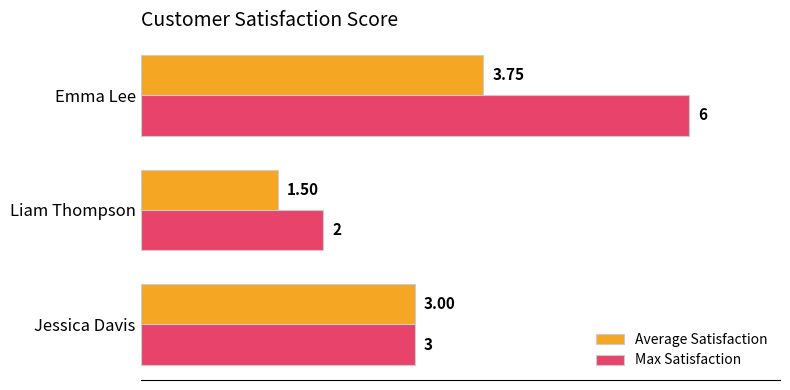

Which series has the largest total across all categories?

Max Satisfaction